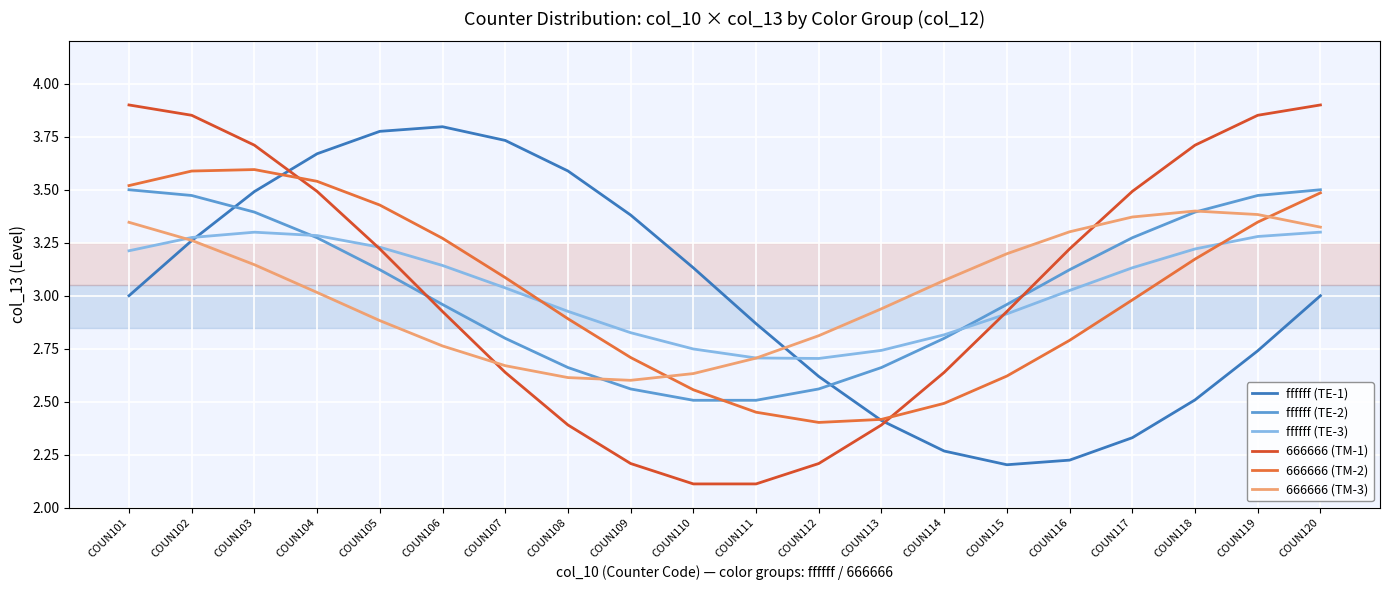

What is the minimum value for 666666 (TM-1)?

2.1